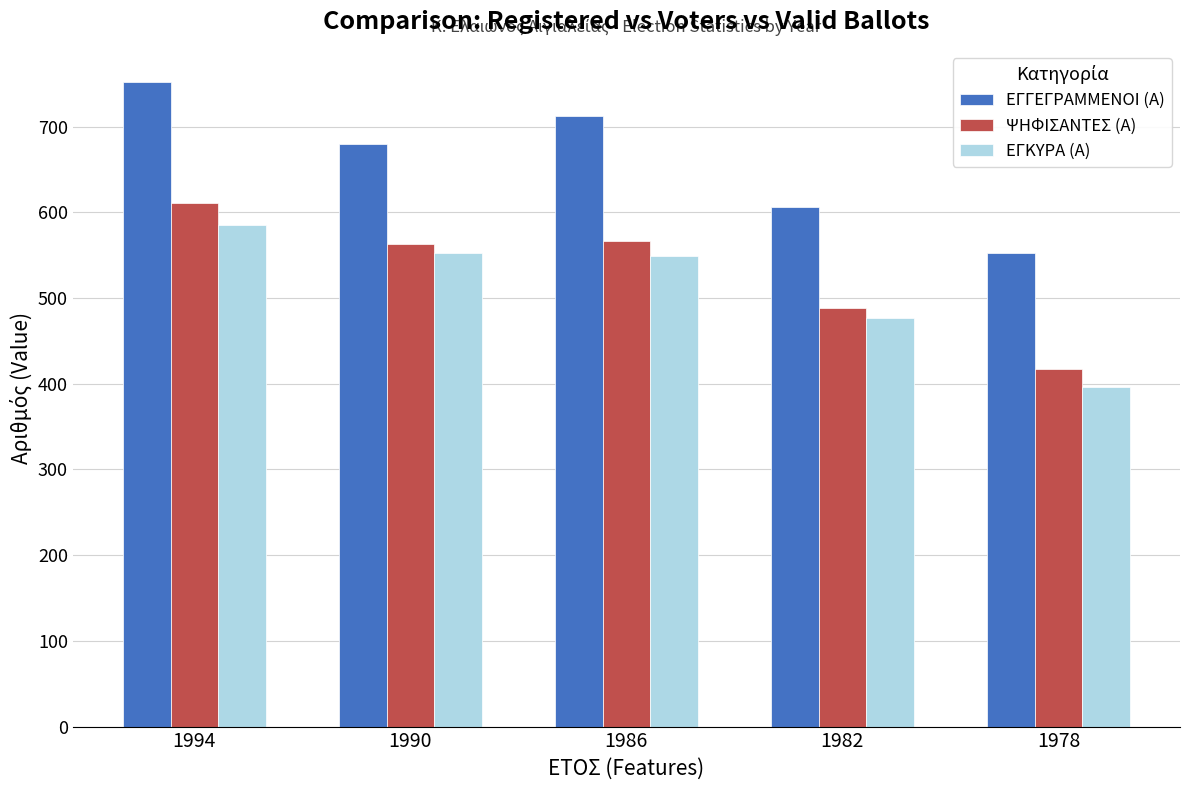

What is the difference between the highest and lowest values at 1986?

163